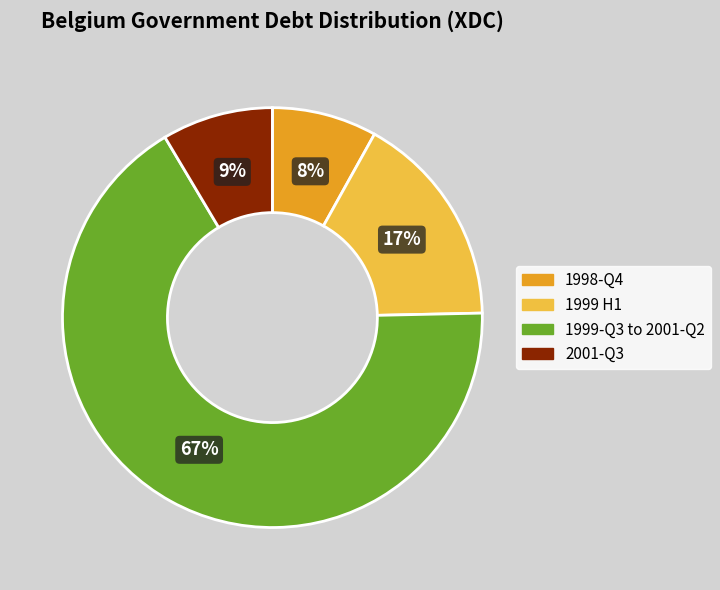

Does any single category account for the majority?

Yes